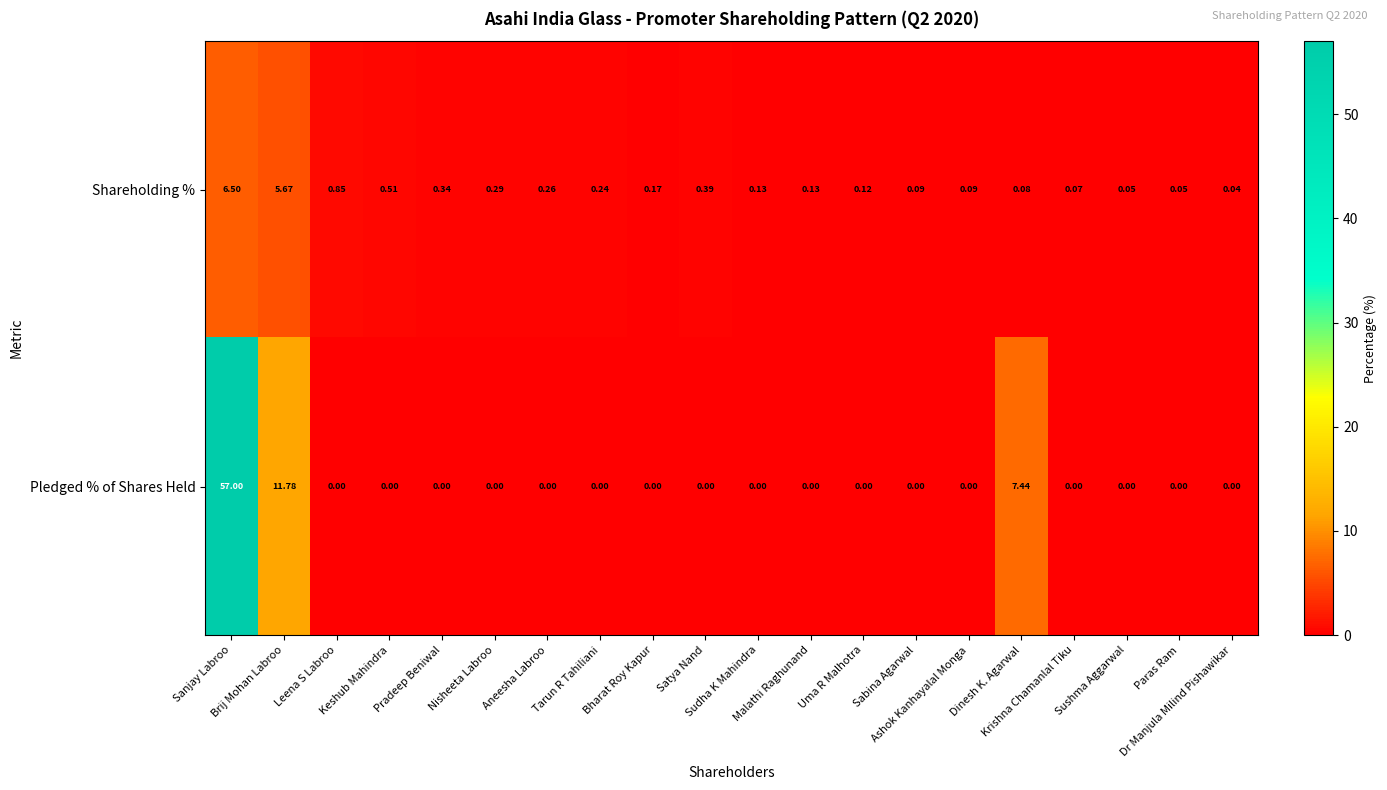

List the series in order of their overall mean, highest first.

Pledged % of Shares Held, Shareholding %